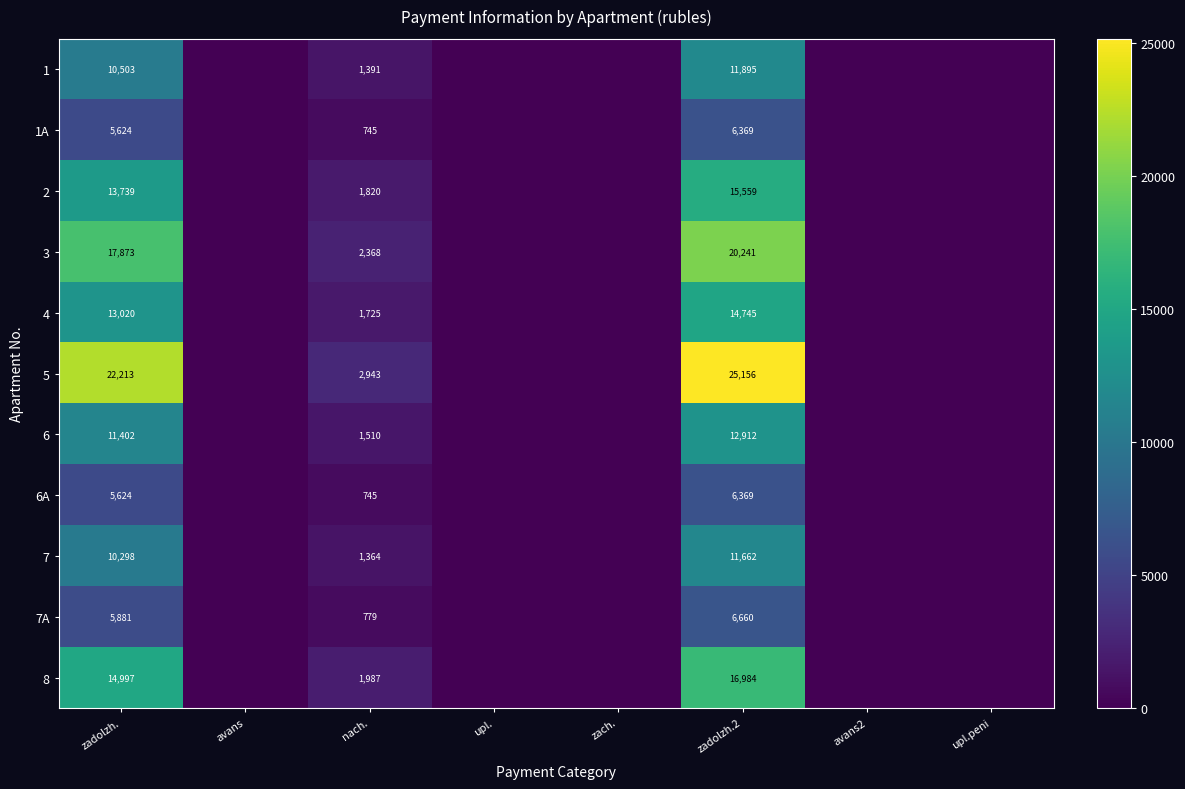

True or false: 6 has a value of 12912 at zadolzh.2.

True